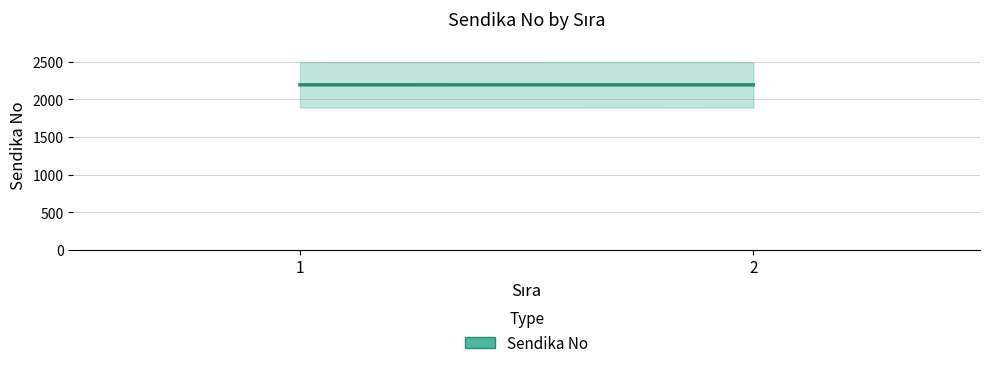

What is the ratio of the value at 2 to the value at 1?

1.0